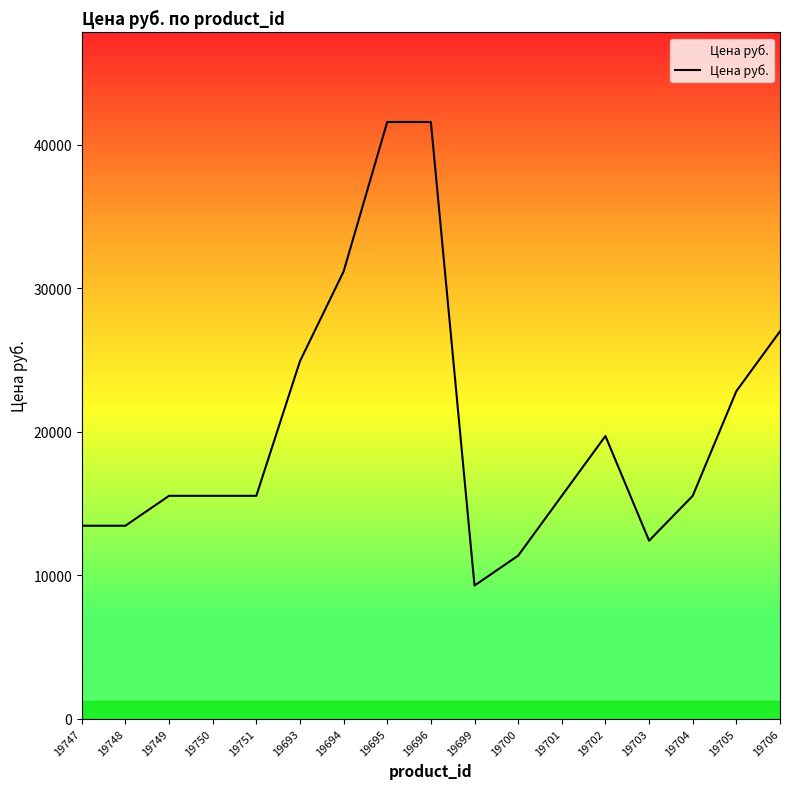

What is the greatest value displayed?

41576